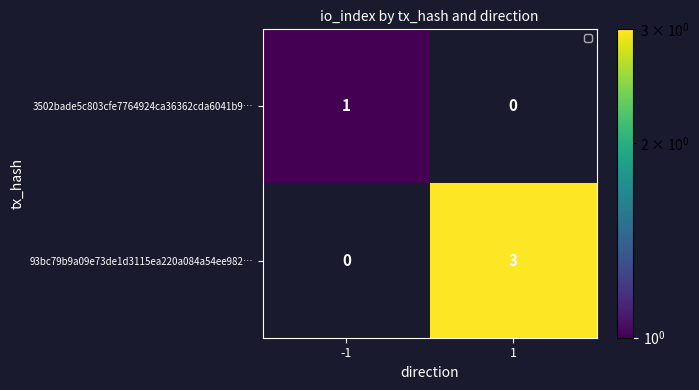

List the series in order of their peak value, highest first.

93bc79b9a09e73de1d3115ea220a084a54ee982…, 3502bade5c803cfe7764924ca36362cda6041b9…